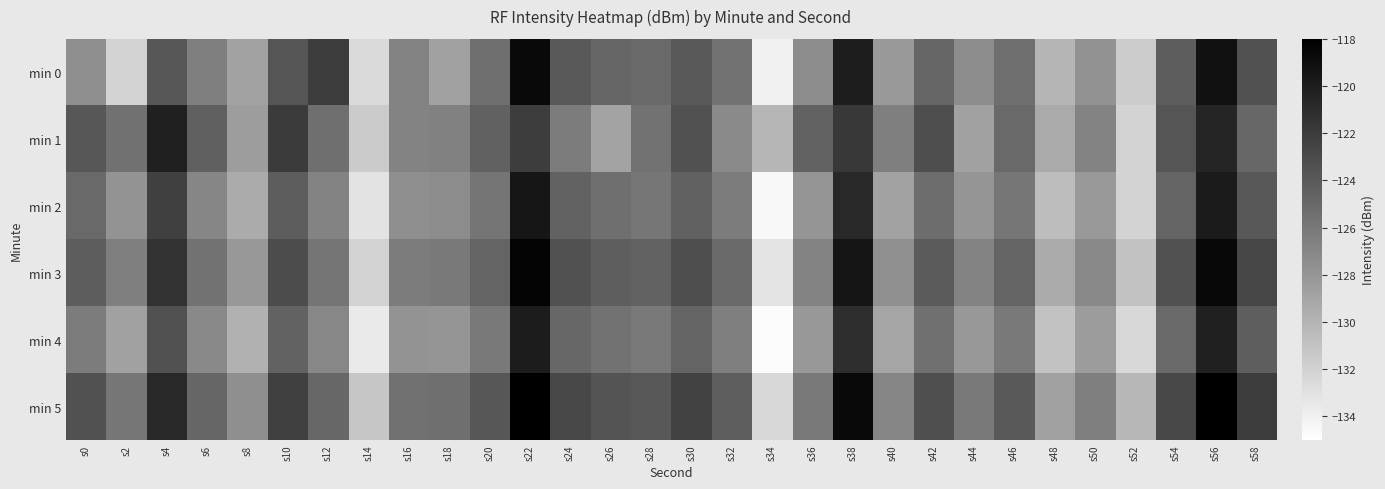

Between s24 and s48, which is larger?

s24